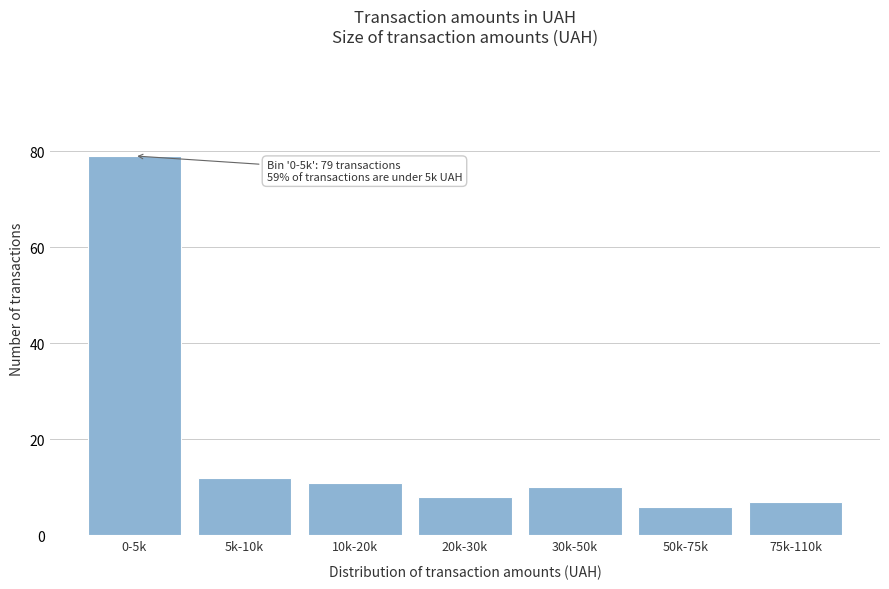

Reading left to right, transcribe all the data shown in this chart.

79	12	11	8	10	6	7